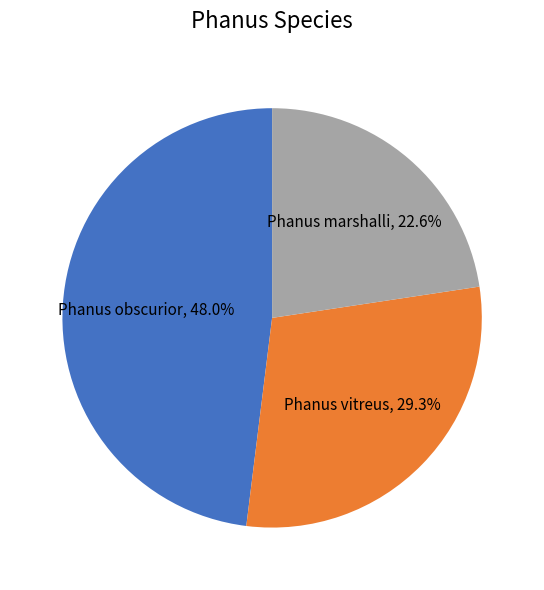

Rank the categories by value from highest to lowest.

Phanus obscurior, Phanus vitreus, Phanus marshalli